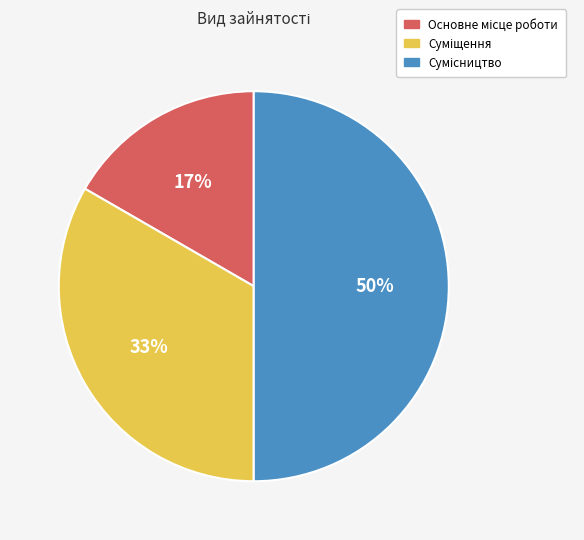

To the nearest percent, what is the average slice percentage?

33%